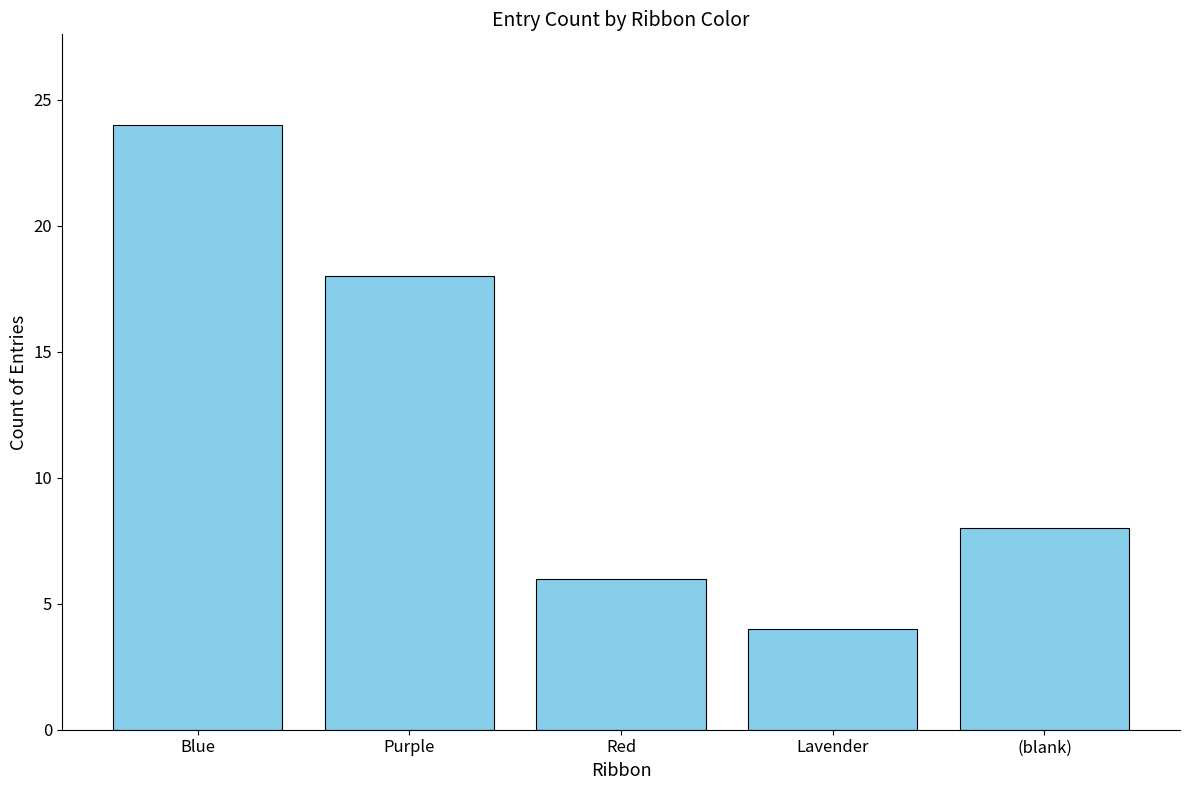

What is the maximum value shown in the chart?

24